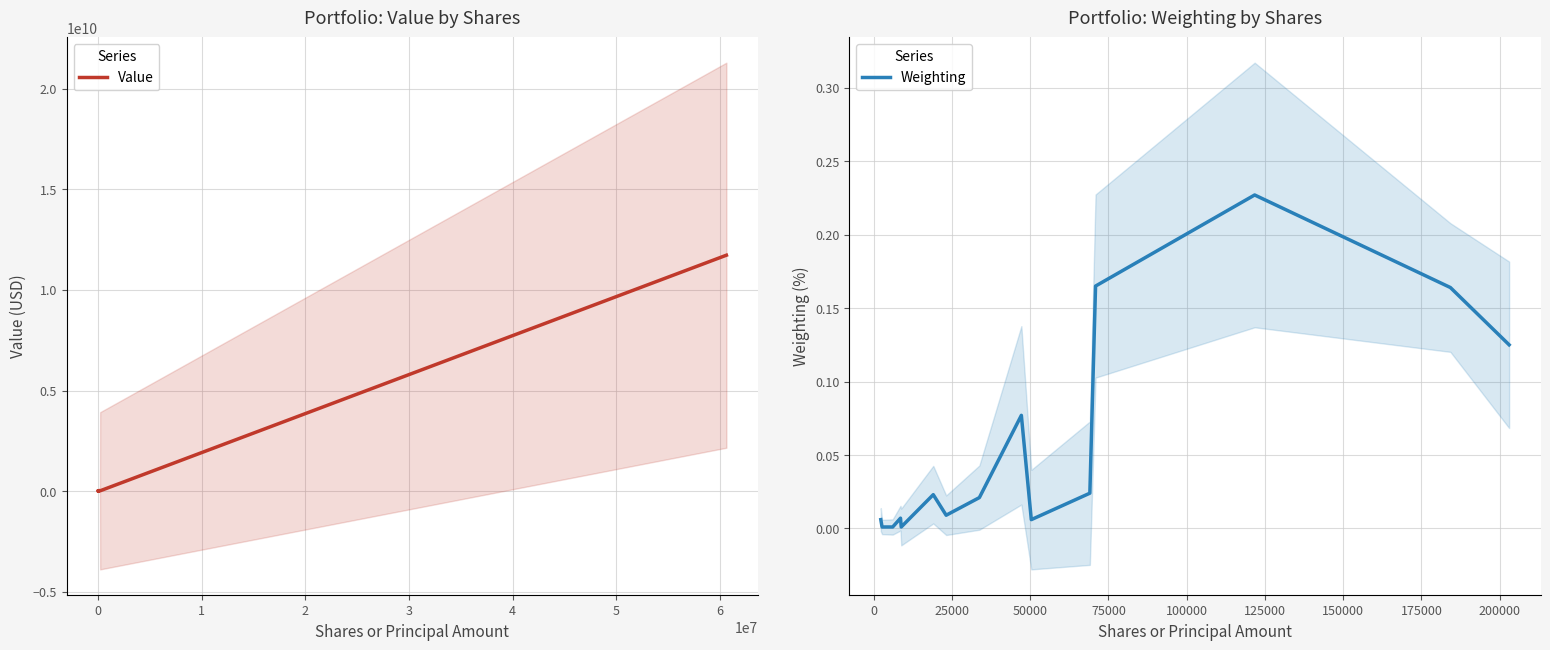

Rank the series by their maximum value, from lowest to highest.

Weighting, Value